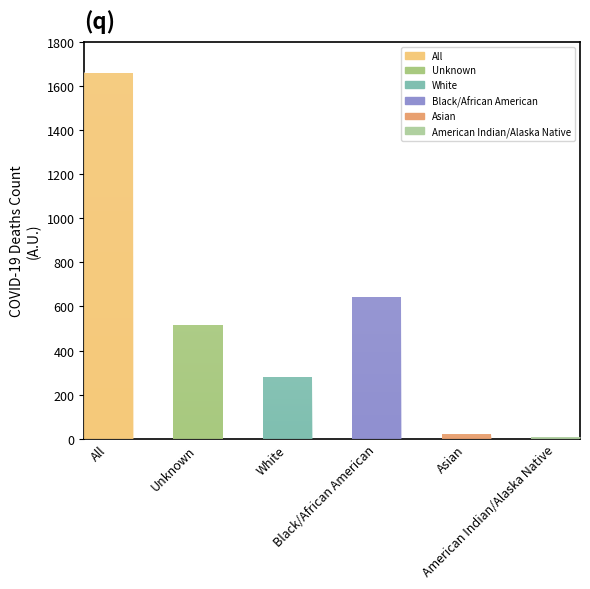

Reading left to right, what are all the values shown in this chart?

1660	516	281	642	21	6